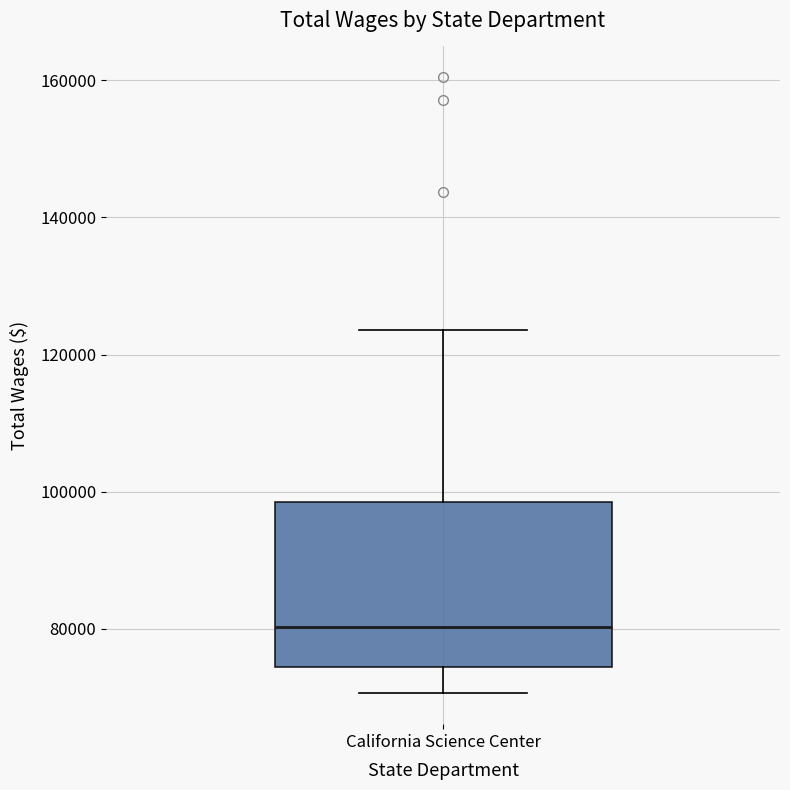

Transcribe this box plot: give where the median line is, the range the box spans, and where the two whiskers end, as read against the y-axis. The values are not printed on the chart, so give them approximately, as read against the axis.

median 80000, box 74000 to 98000, whiskers 70000 to 124000